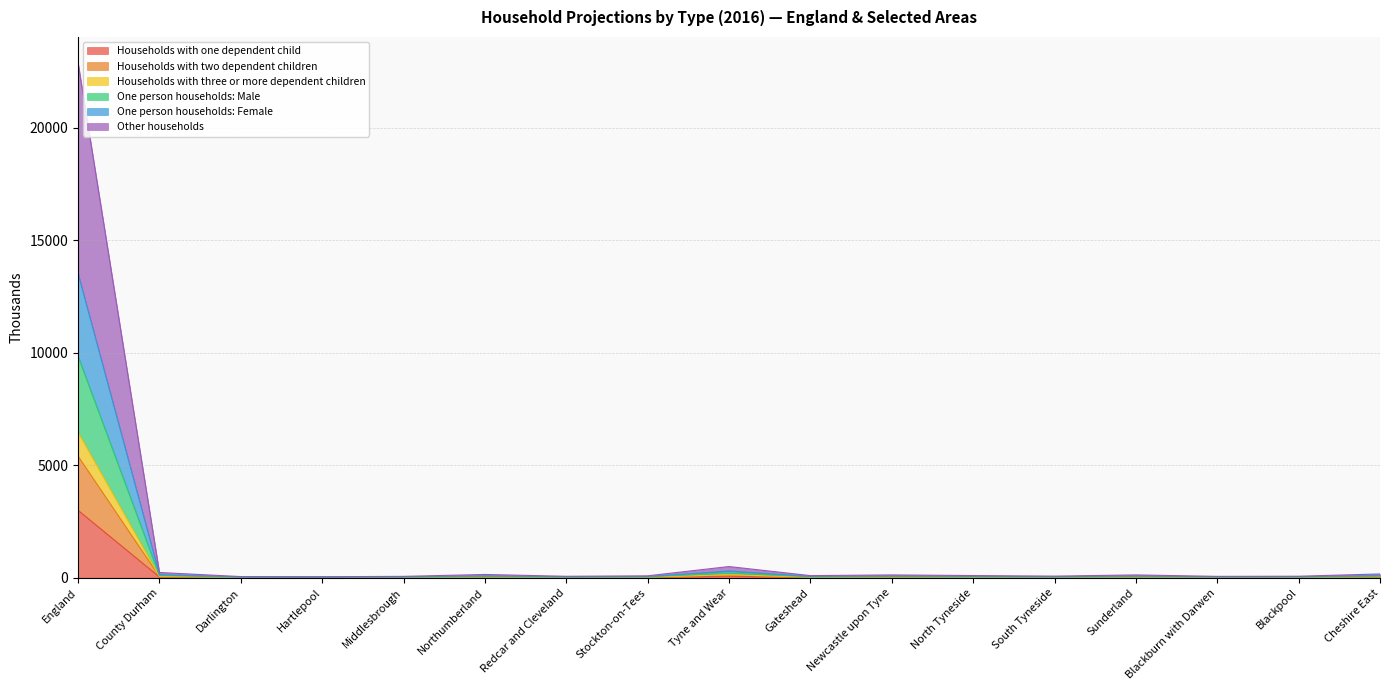

At which category is the sum across all series the highest?

England